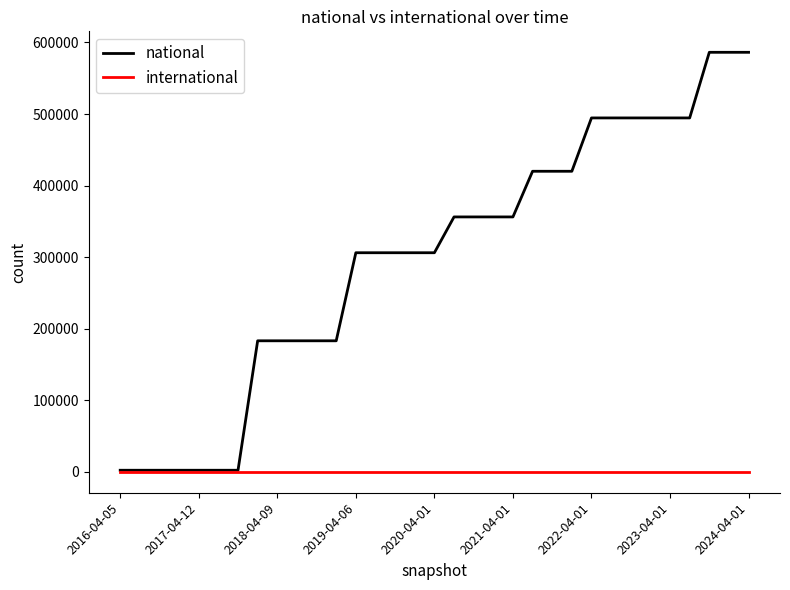

What is the maximum value shown in the chart?

586238